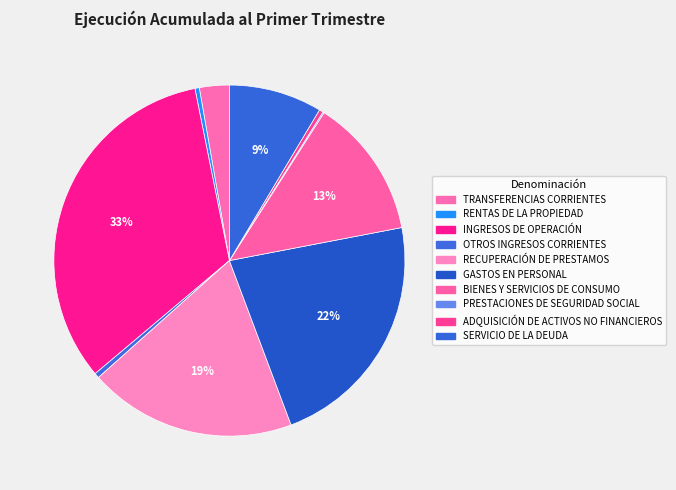

What percentage is NOT represented by SERVICIO DE LA DEUDA?

91.4%